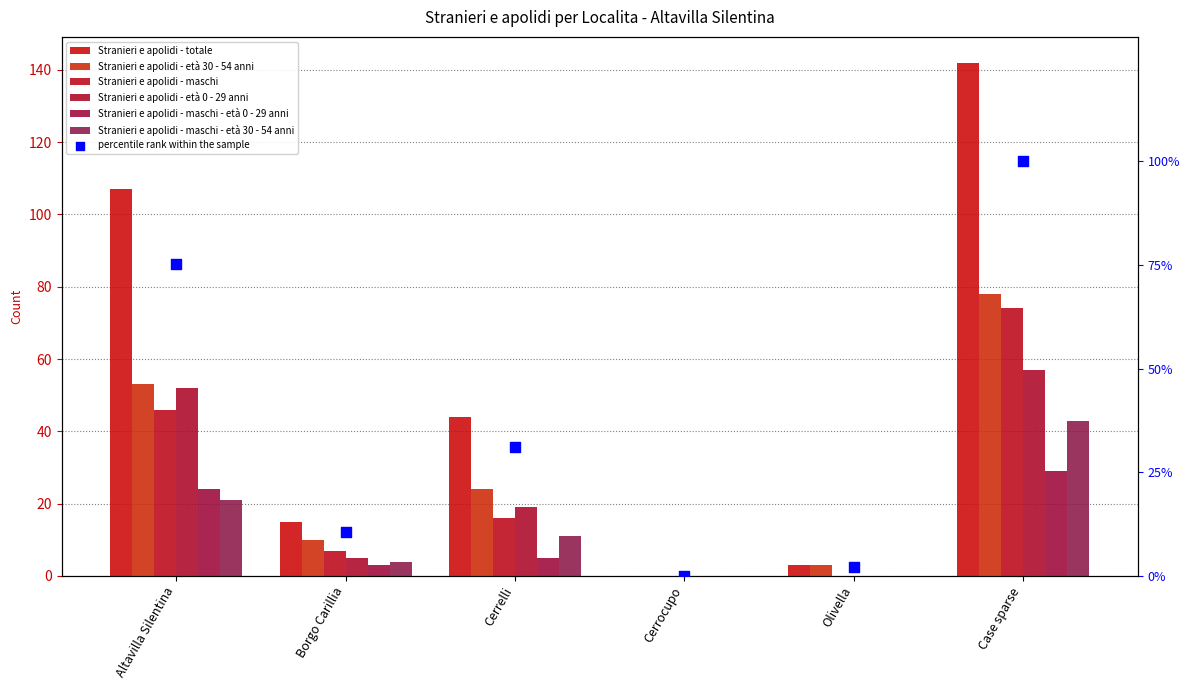

What is the total value across all series at Cerrelli?

119